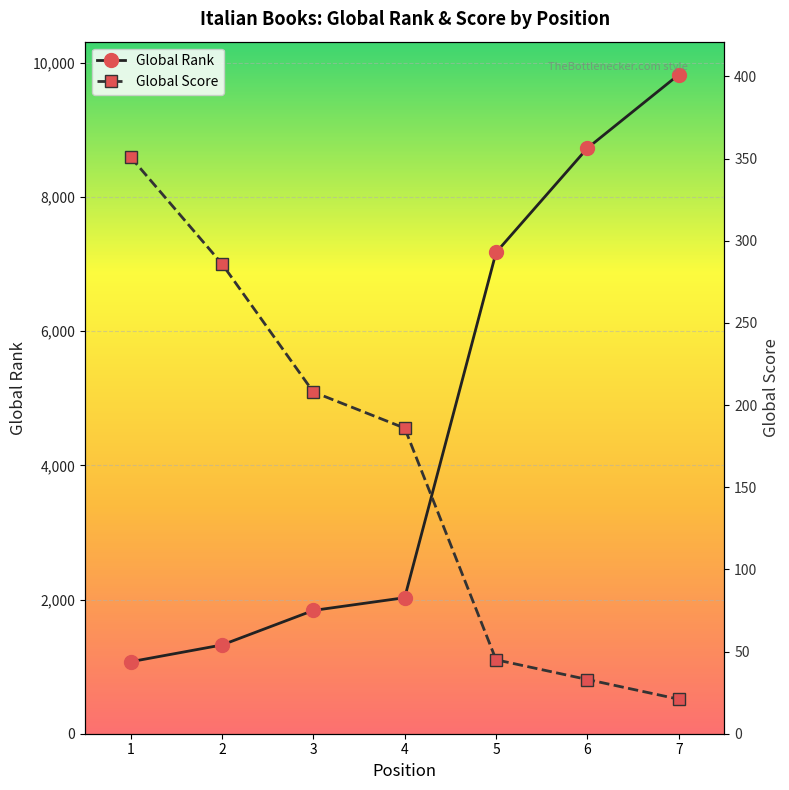

At how many categories does at least one series exceed 4016?

3